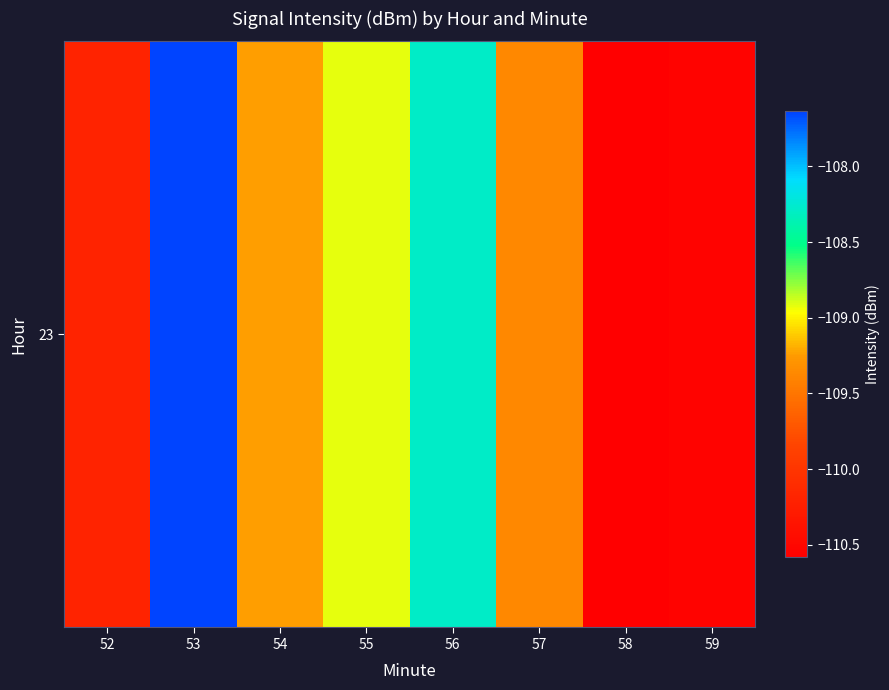

List the labels in order of value, largest first.

53, 56, 55, 54, 57, 52, 59, 58